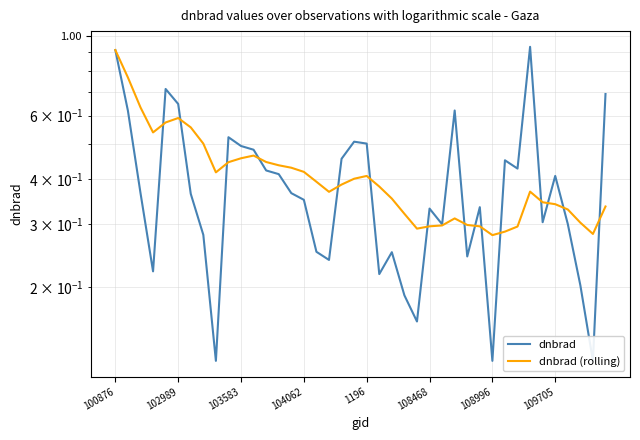

What is the sum of all dnbrad (rolling) values?

16.6